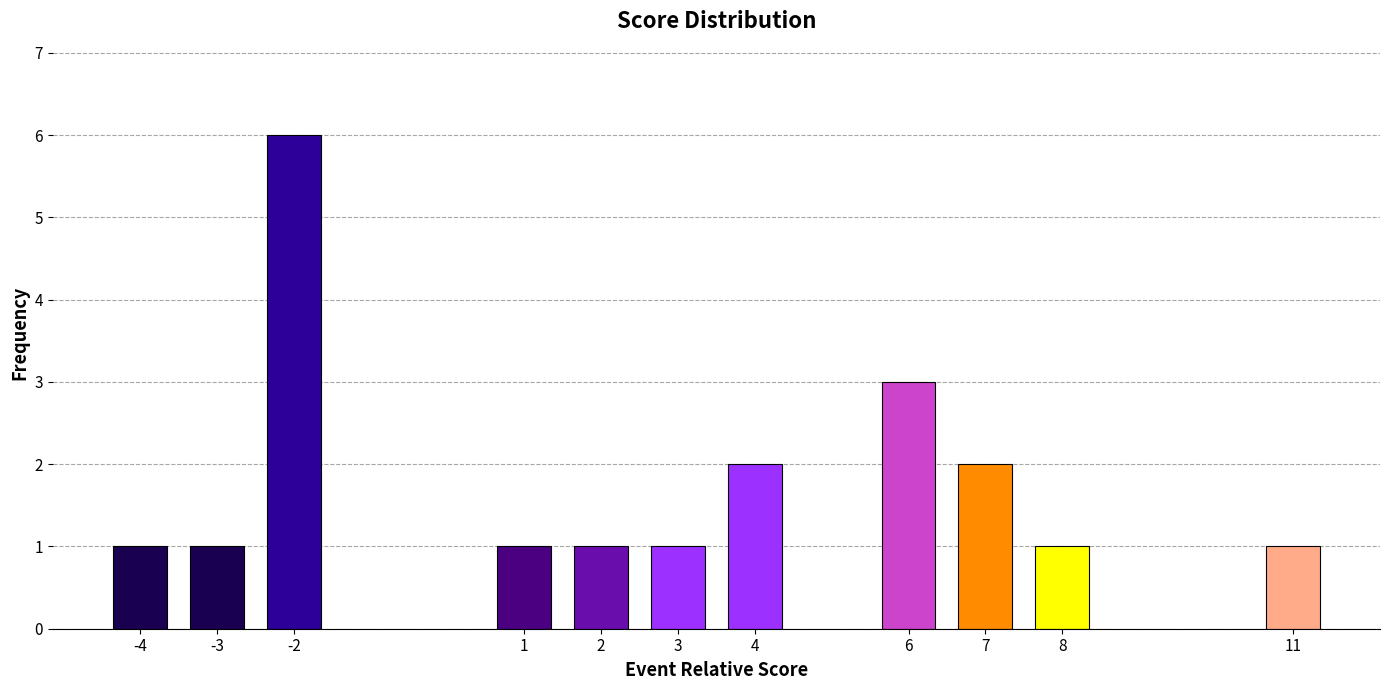

Reading left to right, transcribe all the data shown in this chart.

-4=1	-3=1	-2=6	1=1	2=1	3=1	4=2	6=3	7=2	8=1	11=1